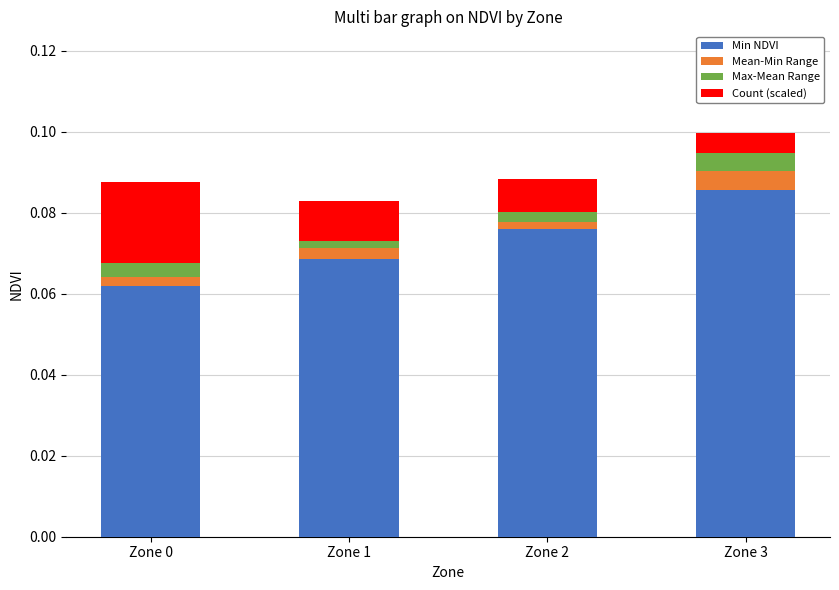

How many bars are there in total?

4